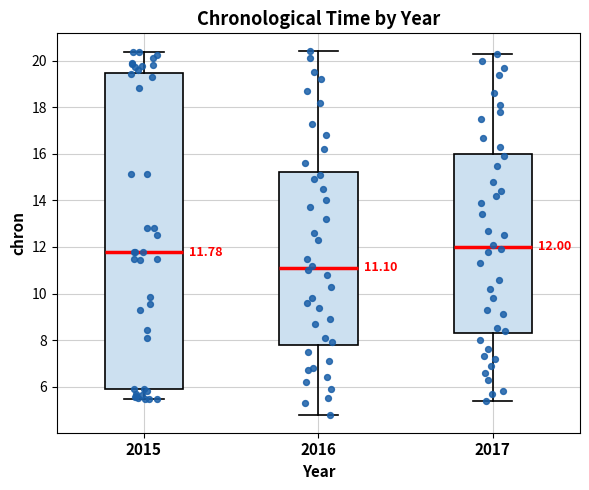

Which box is the tallest, from its lower edge to its upper edge?

2015